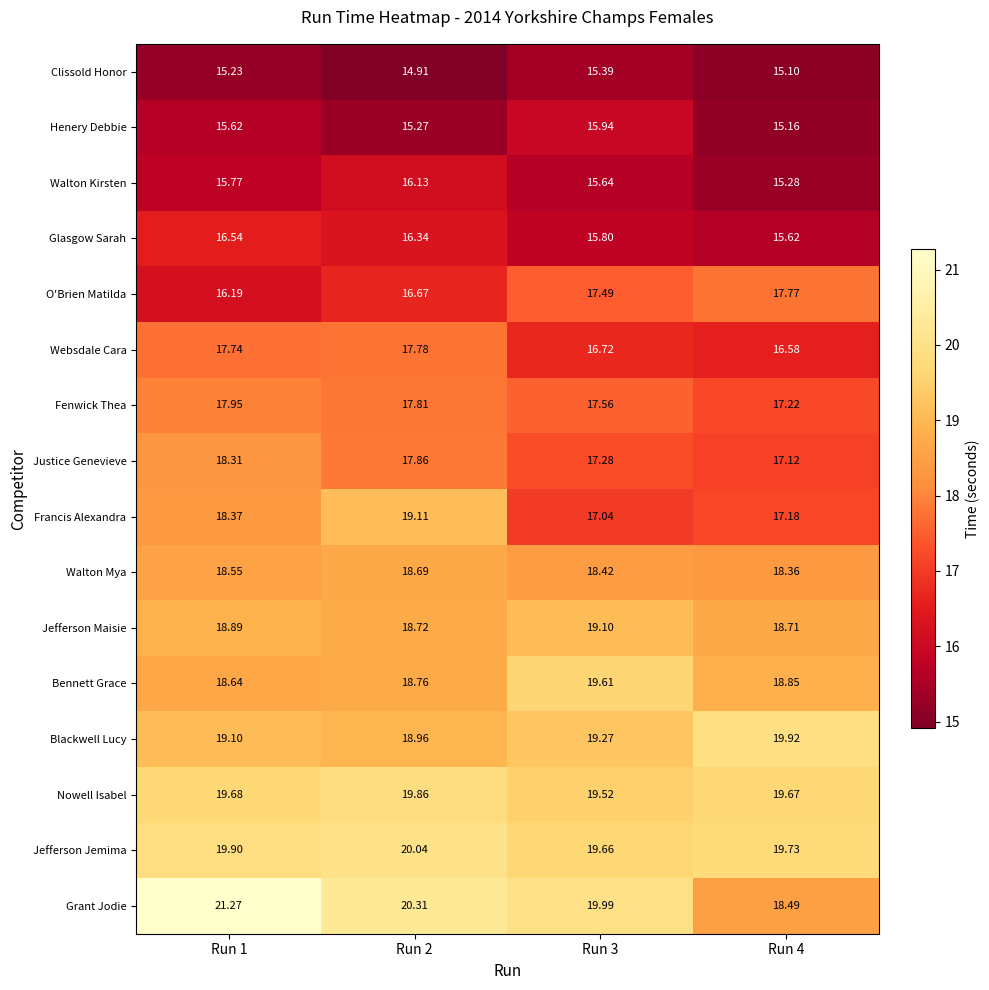

How many data points does each series have?

4